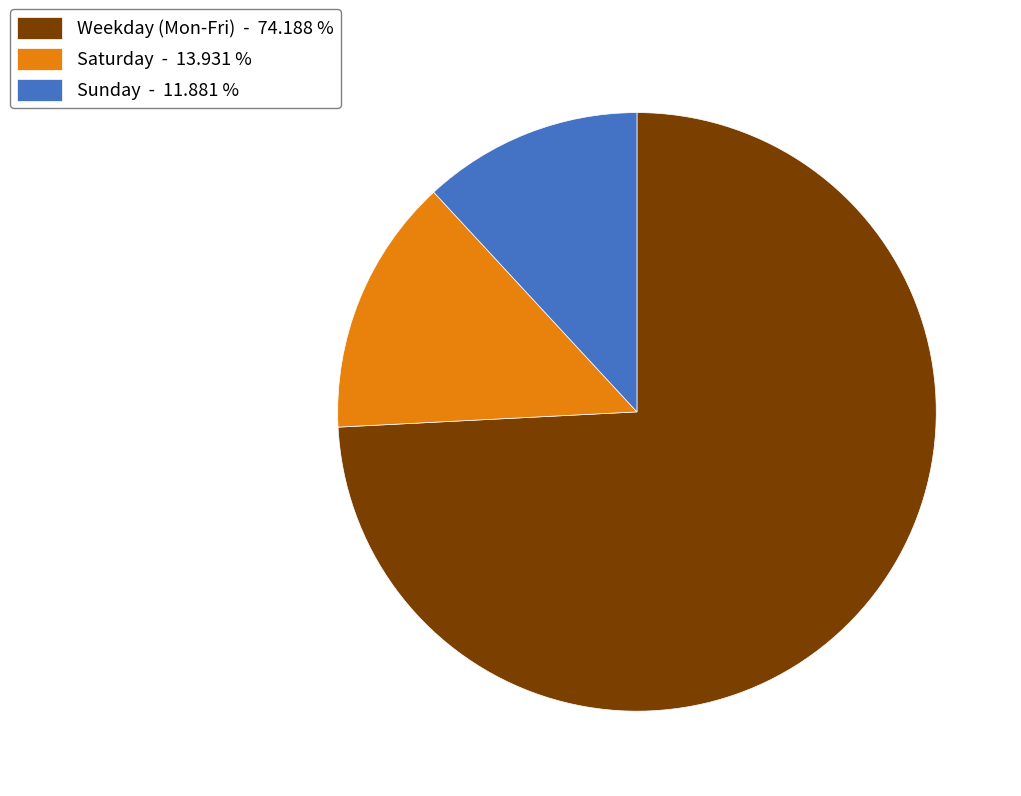

Count the number of slices in the pie.

3